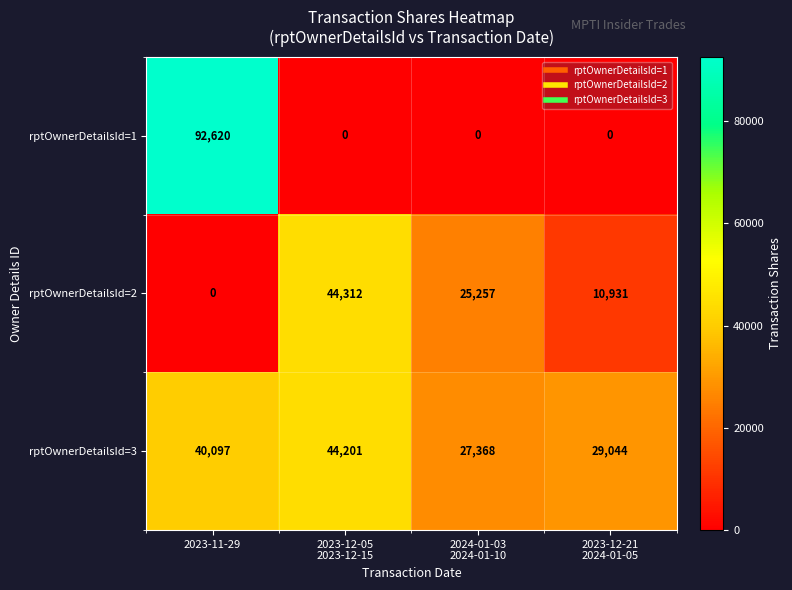

What is the average value of the rptOwnerDetailsId=2 series?

20125